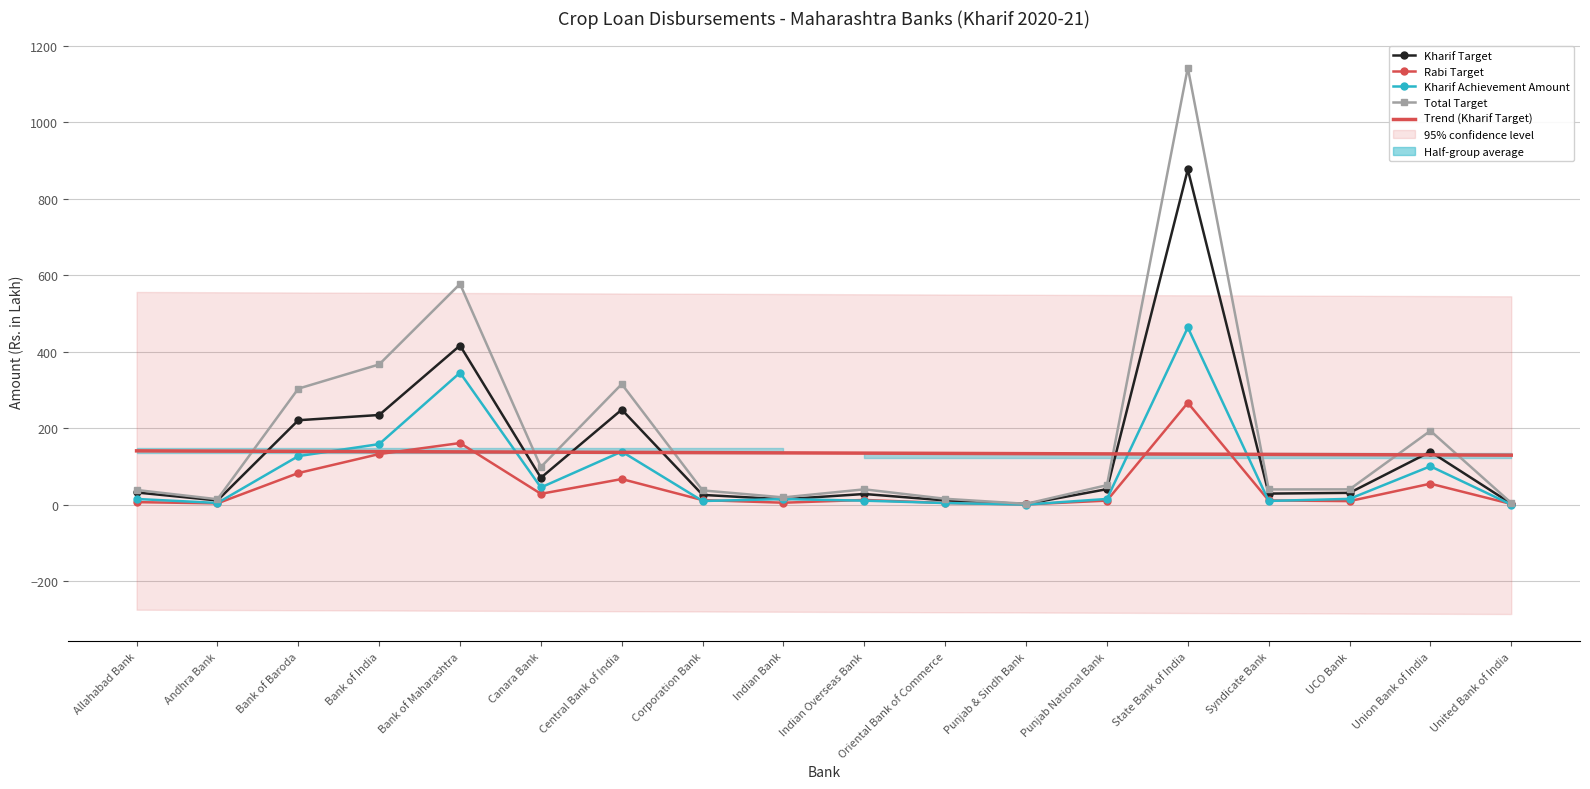

True or false: Kharif Achievement Amount has a value of 10.3 at Indian Overseas Bank.

True